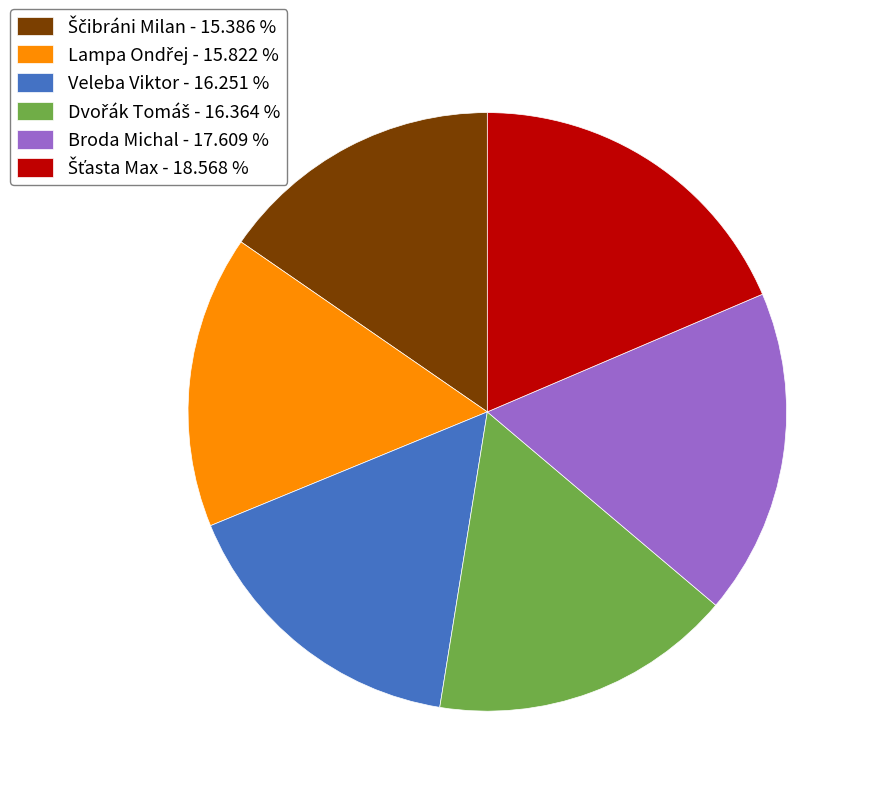

Is Veleba Viktor - 16.251 % the majority of the pie?

No